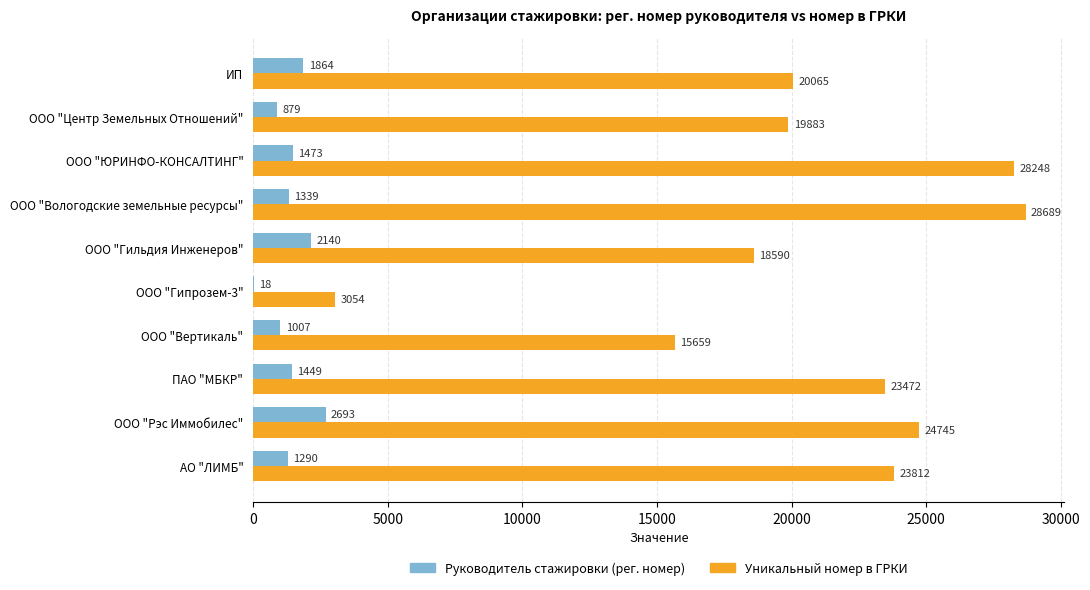

At which category does the chart reach its peak across all series?

ООО "Вологодские земельные ресурсы"